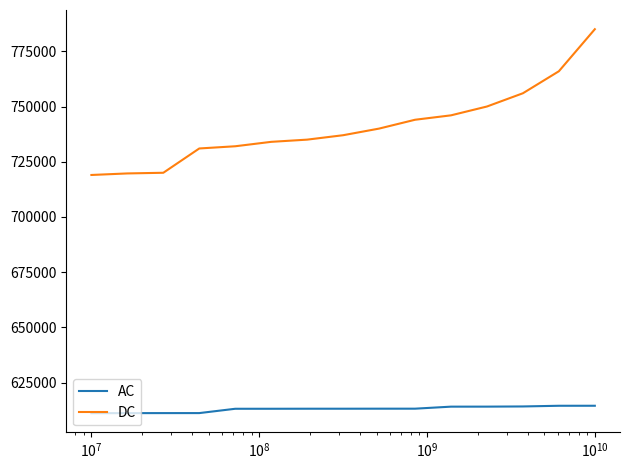

What is the smallest value displayed?

611155